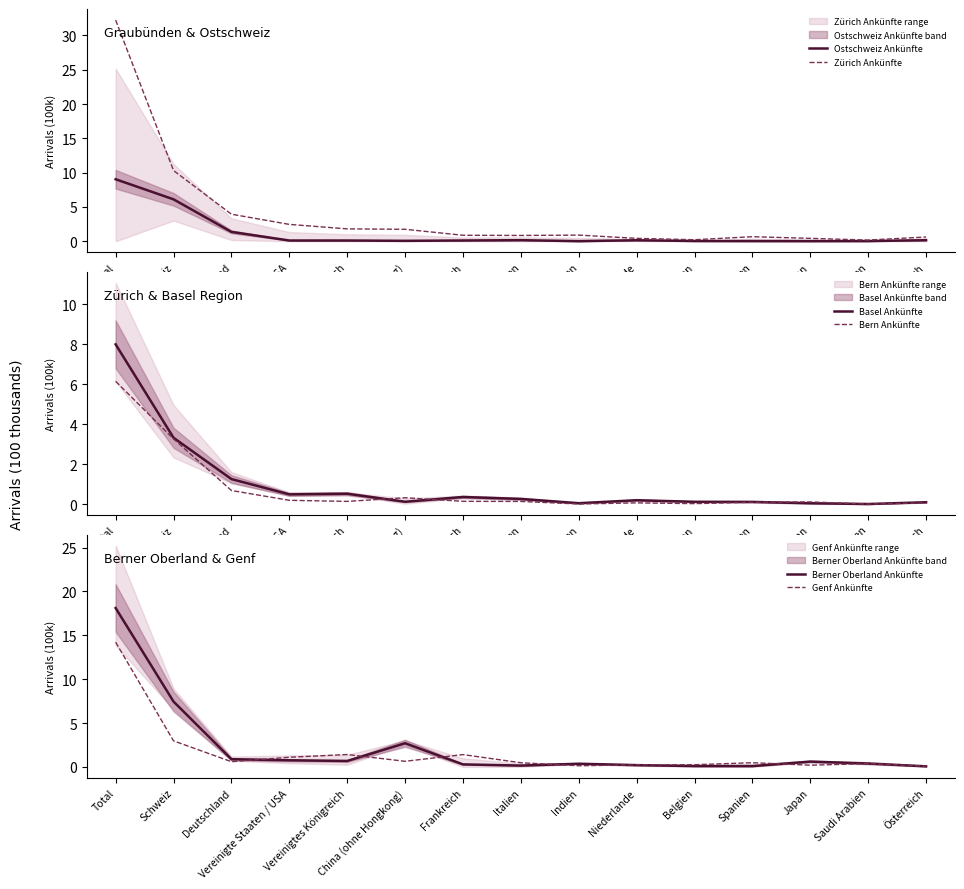

Which category has the lowest value across all series?

Saudi Arabien